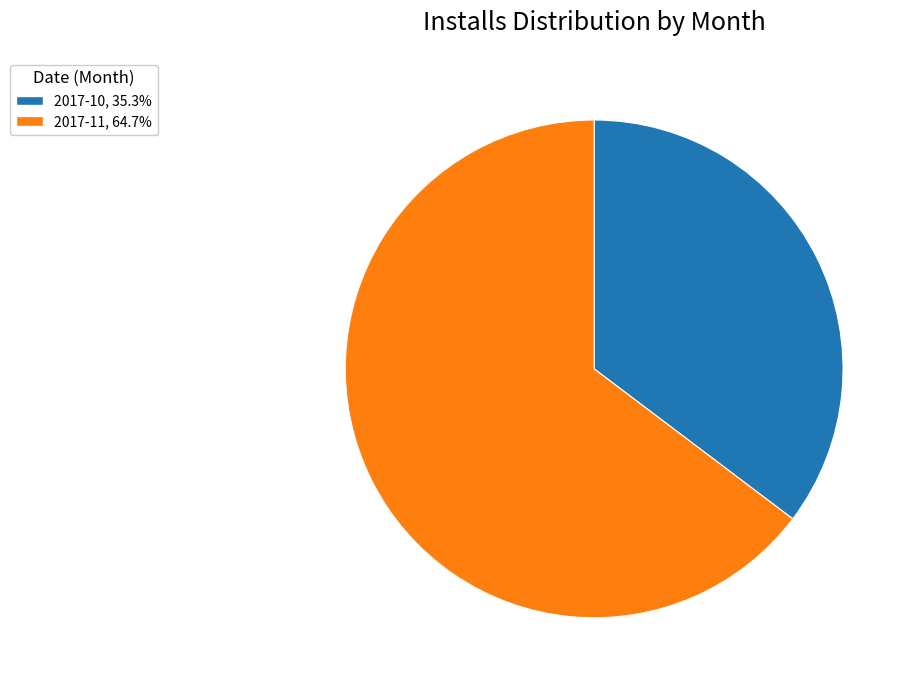

Does 2017-11, 64.7% represent more than half of the total?

Yes